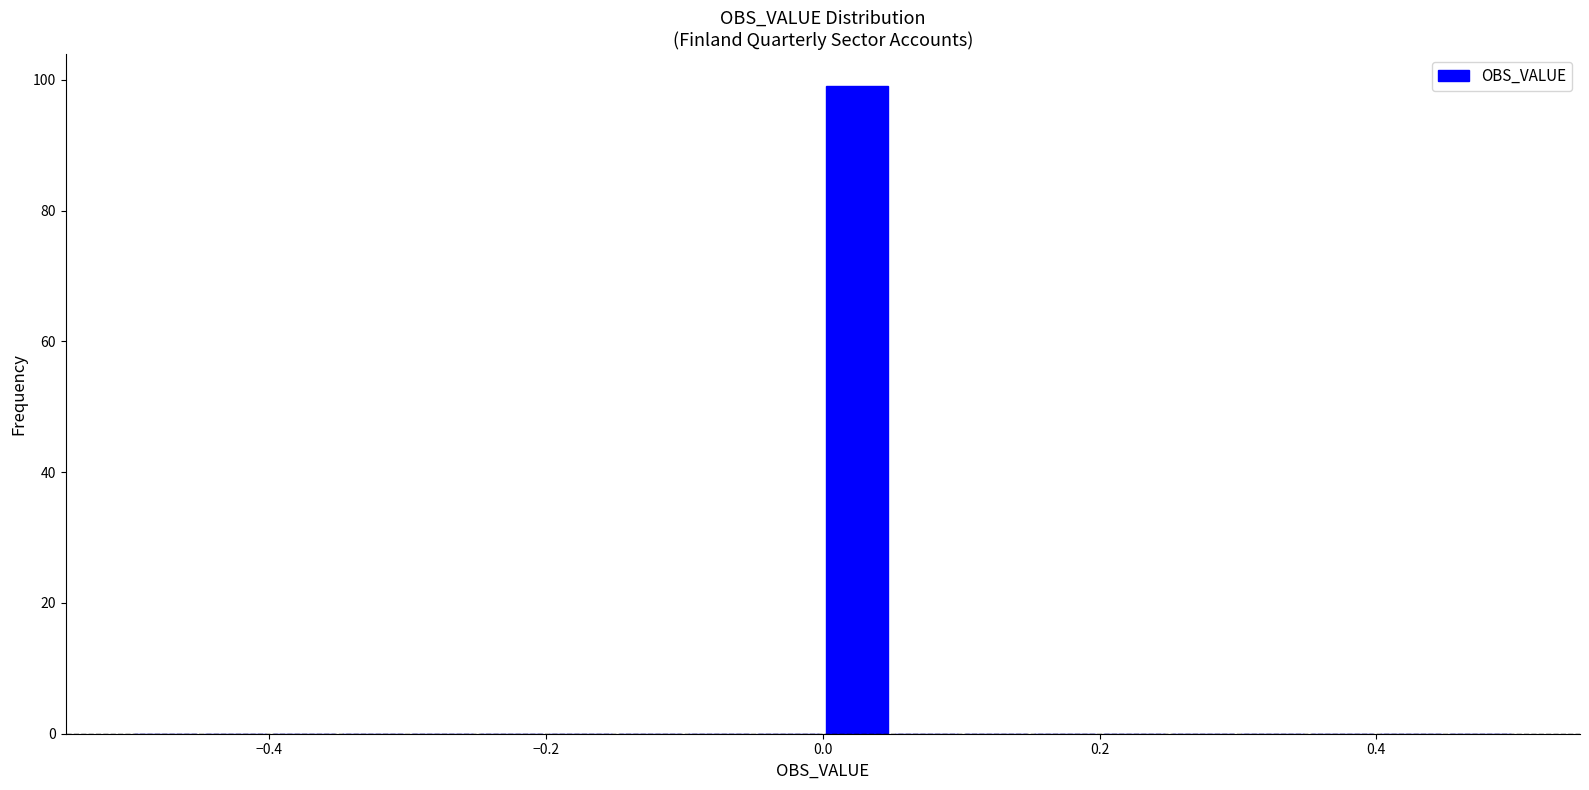

Read against the x-axis, roughly where is the centre of the tallest bar?

0.02